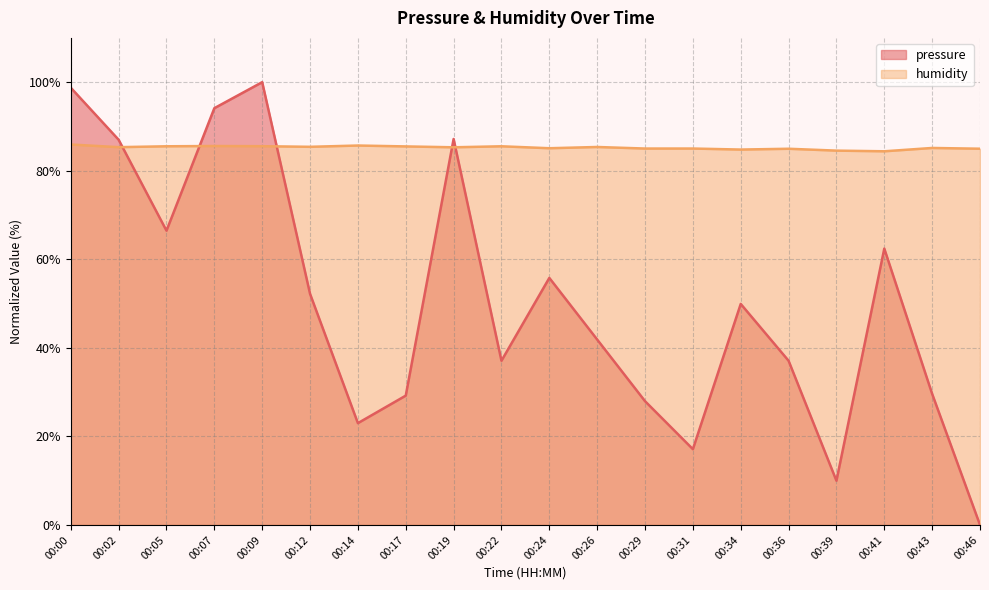

What is the highest value of the pressure series?

100.0